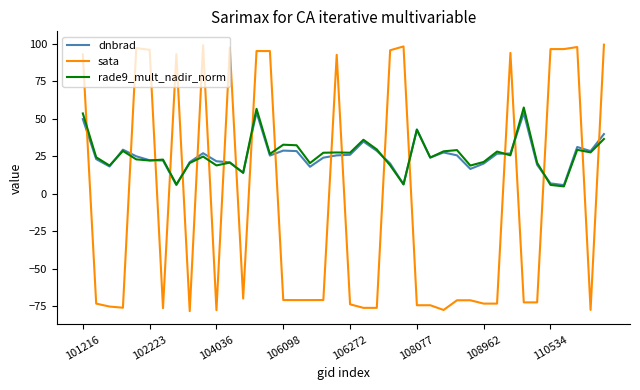

Count the number of categories in the chart.

40